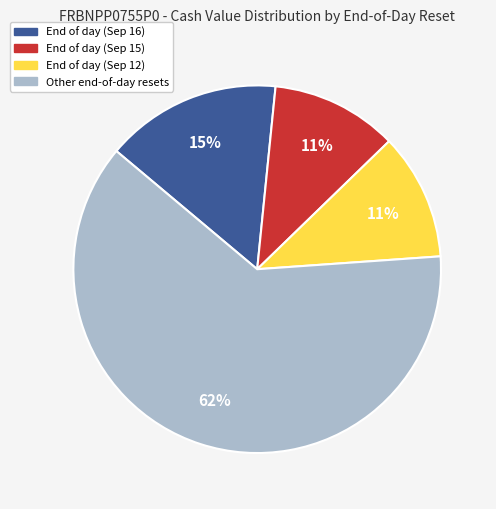

To the nearest percent, what is the average slice percentage?

25%